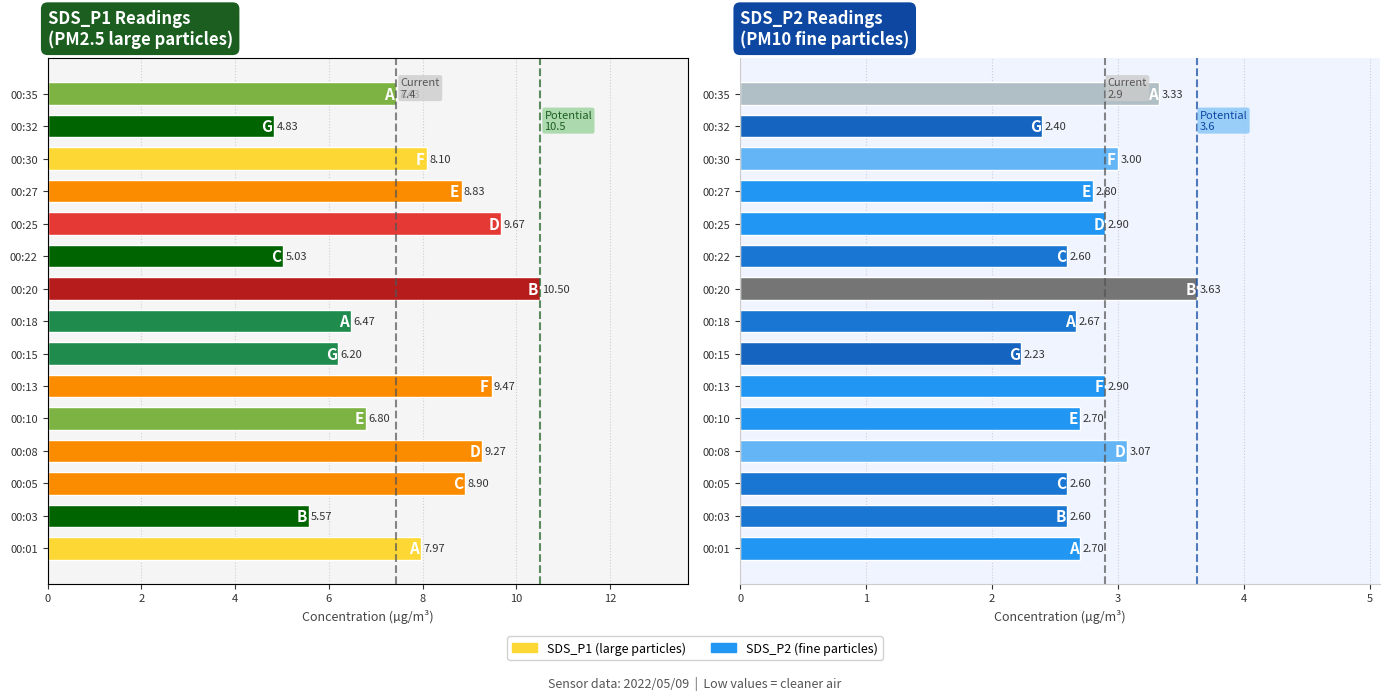

What is the sum of the SDS_P1 values at 00:20 and 00:22?

15.5